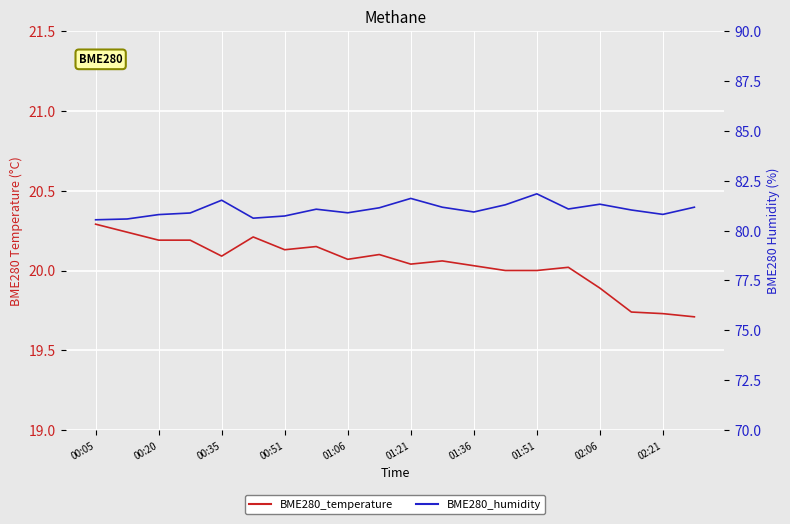

What is the spread (max minus min) of values at 00:05?

60.3